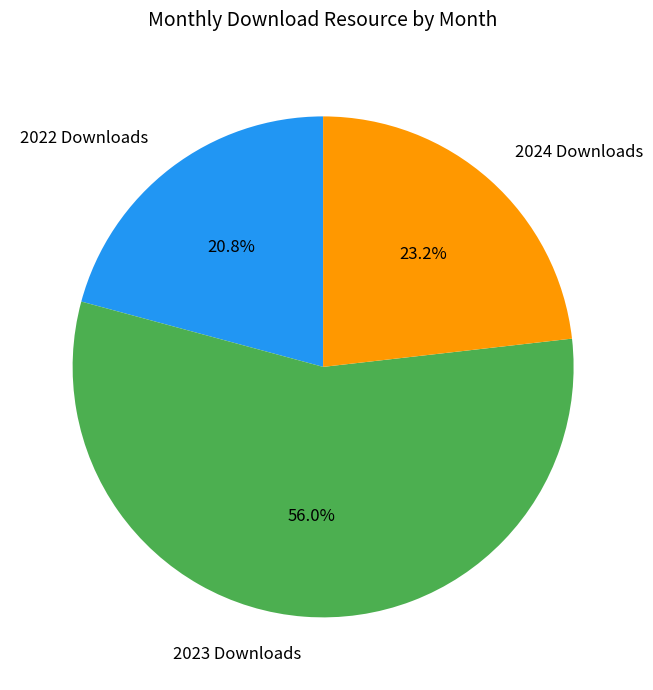

Which has a higher value, 2022 Downloads or 2024 Downloads?

2024 Downloads